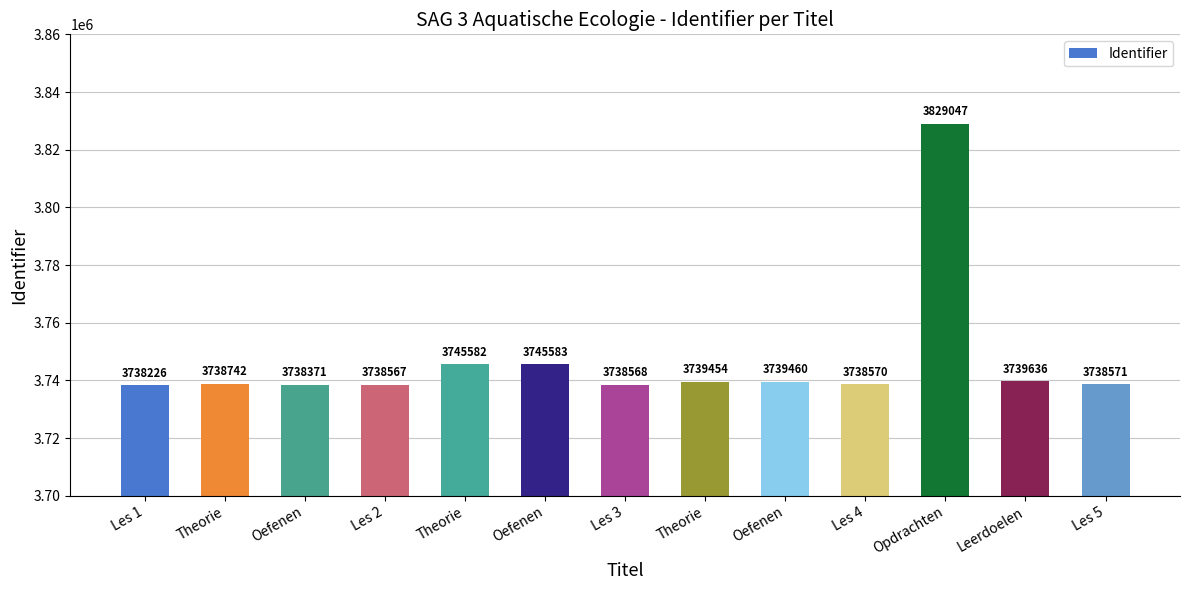

Reading left to right, list all the values displayed in this chart.

3738226	3738742	3738371	3738567	3745582	3745583	3738568	3739454	3739460	3738570	3829047	3739636	3738571